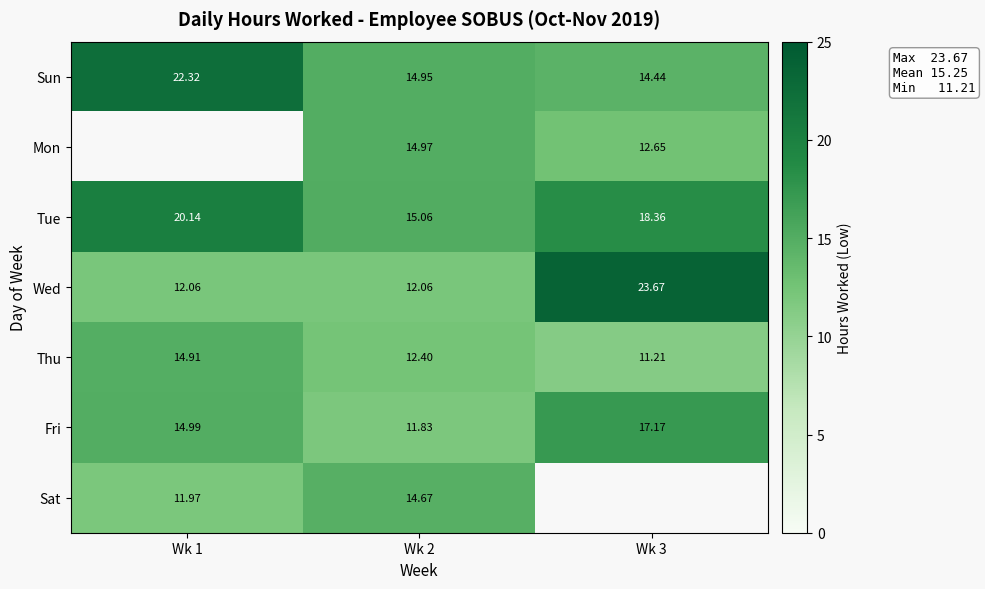

At which category is the sum across all series the highest?

Wk 2